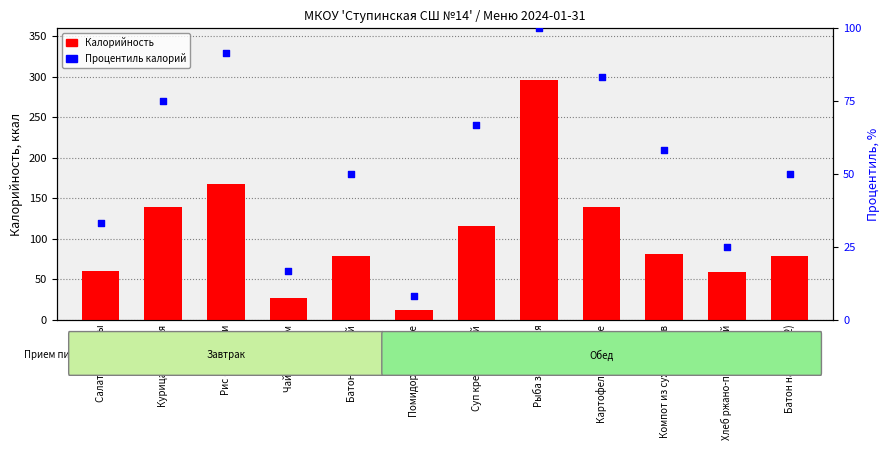

Which series has the largest total across all categories?

Калорийность